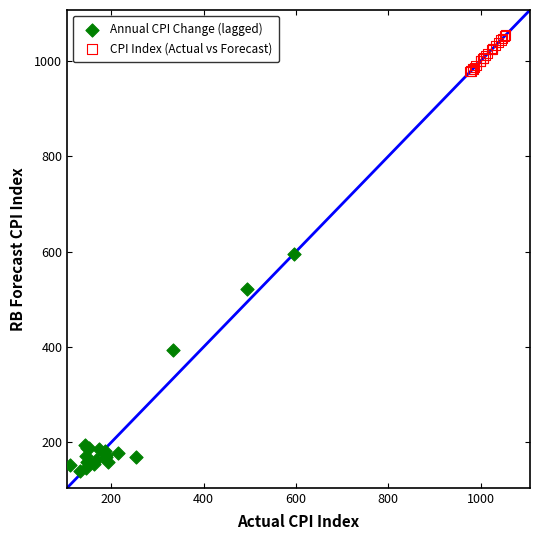

Which series contains the lowest Y value?

Annual CPI Change (lagged)